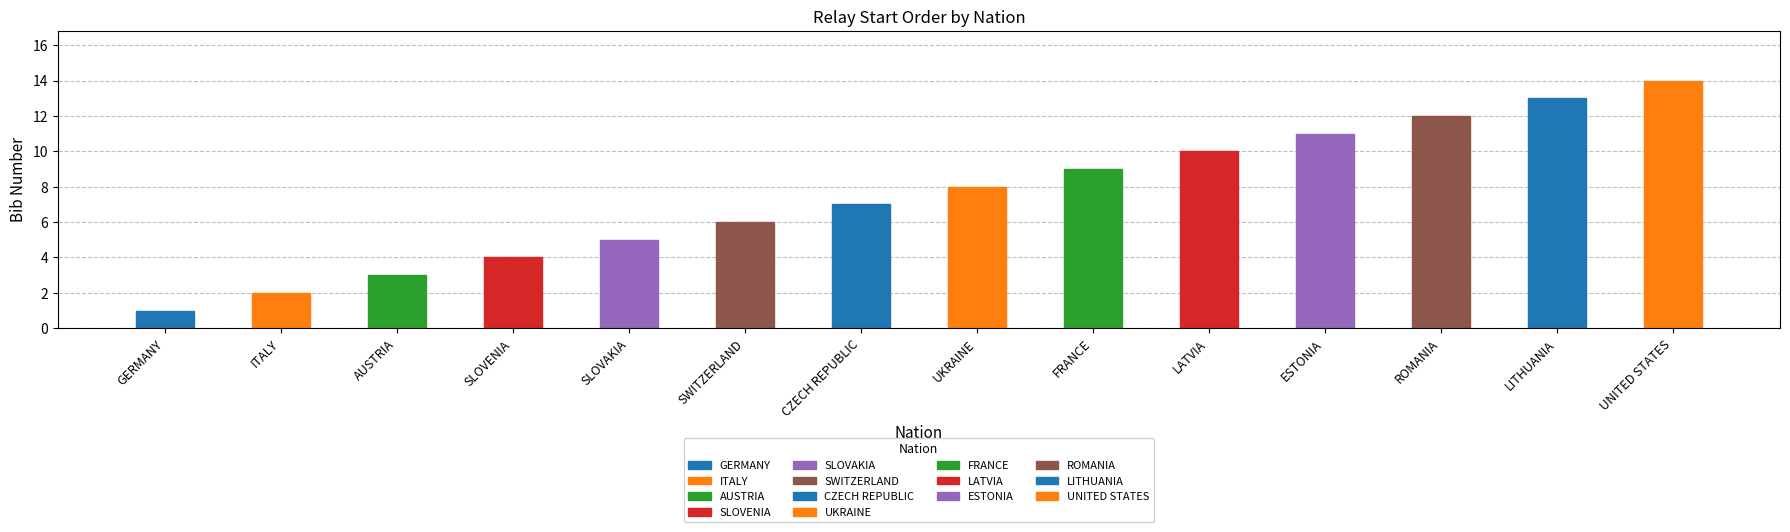

What value does the data have at FRANCE?

9